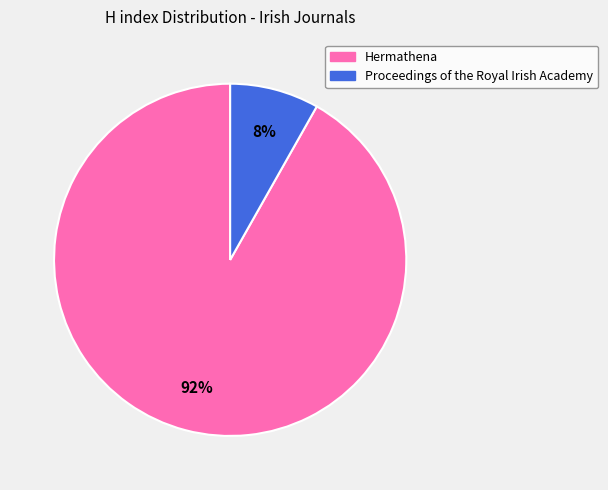

Does any single category account for the majority?

Yes